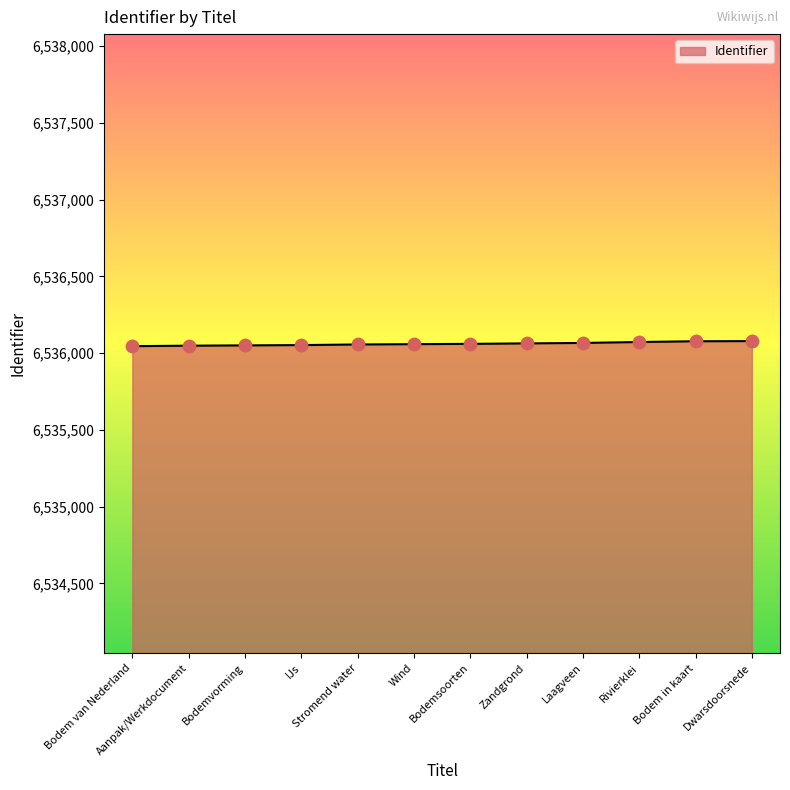

What is the change in value from Bodem in kaart to Dwarsdoorsnede?

+1